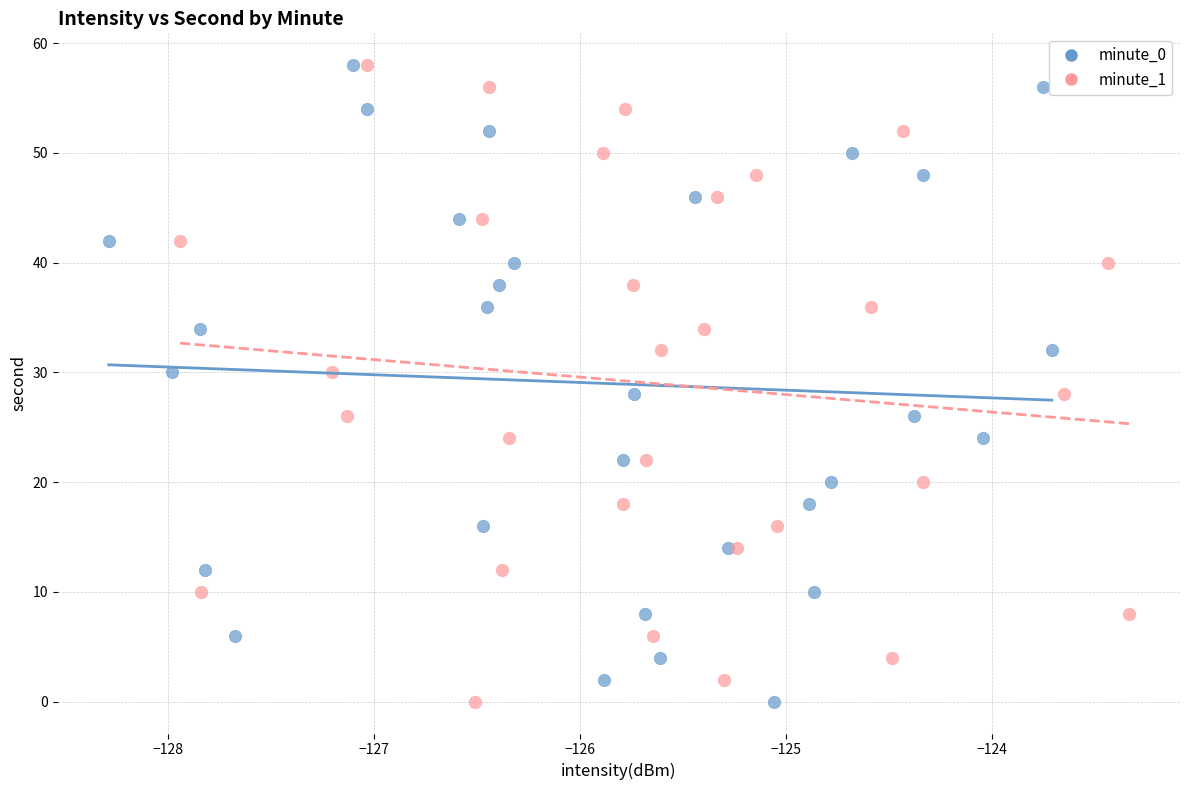

What are all the series names shown in the legend?

minute_0, minute_1